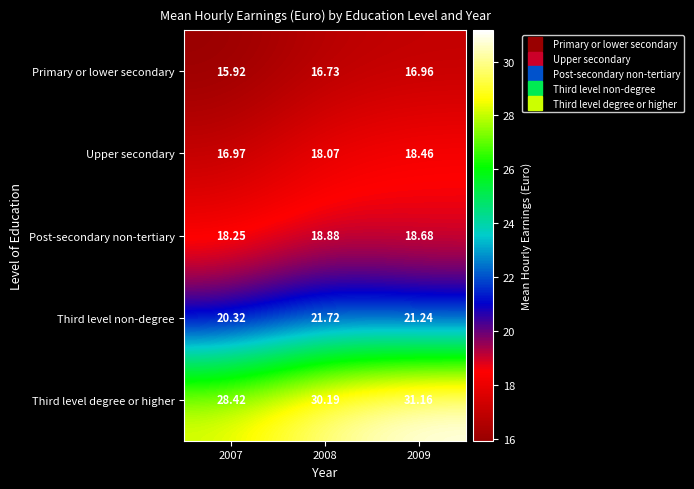

Which series has the largest total across all categories?

Third level degree or higher